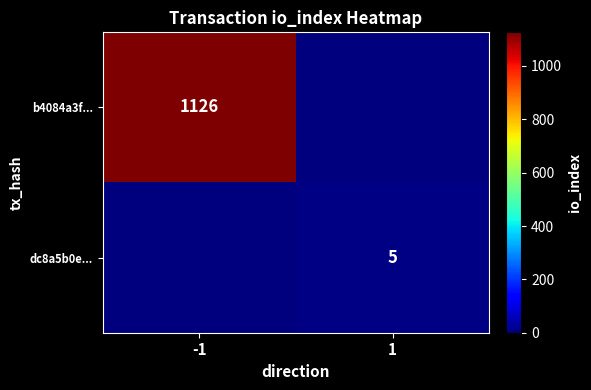

Is it true that dc8a5b0e... equals 5 at 1?

True